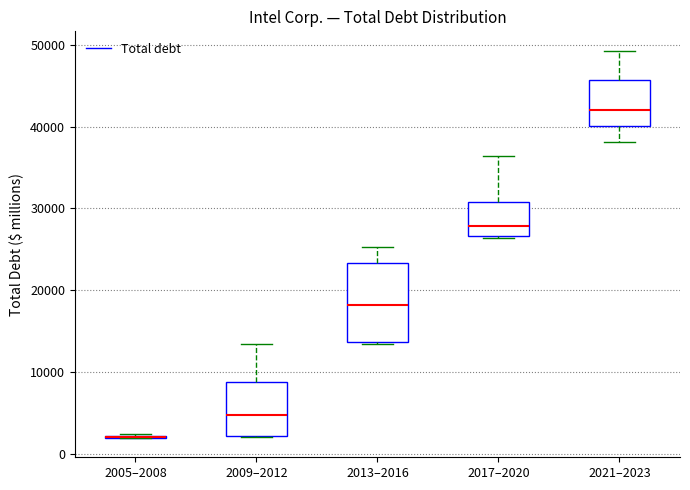

Comparing the boxes themselves (not the whiskers), which one is the tallest?

2013–2016